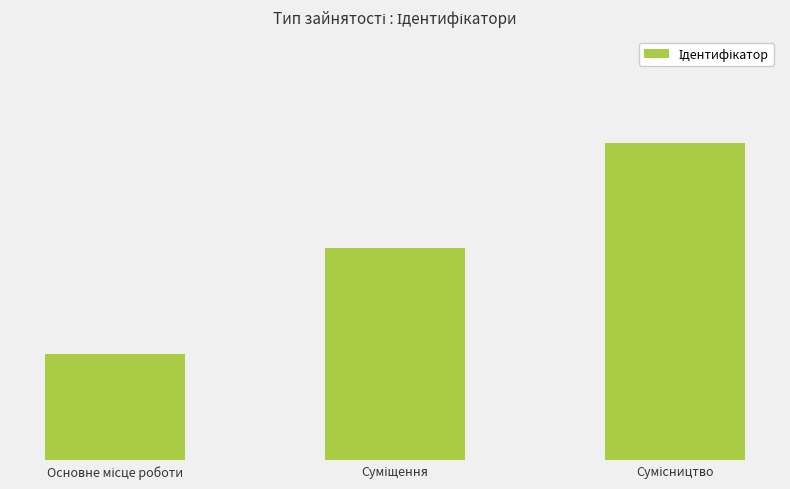

Which label corresponds to the smallest value in the chart?

Основне місце роботи